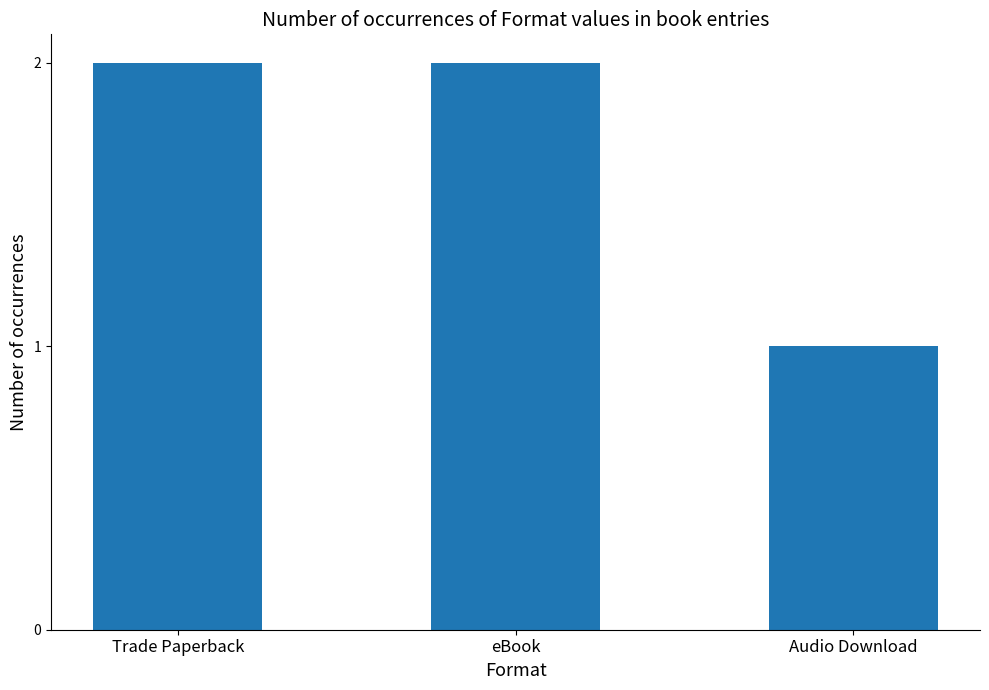

Reading left to right, extract all data points from this chart.

Trade Paperback=2	eBook=2	Audio Download=1